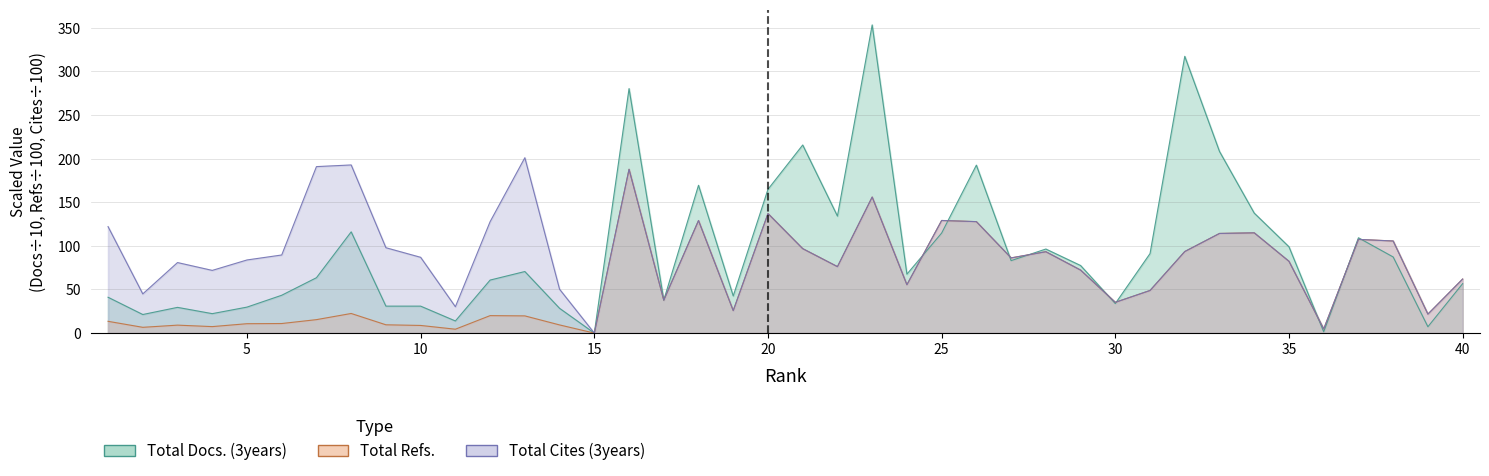

What is the value of the Total Cites (3years) point at the 36th from the left?

4.8